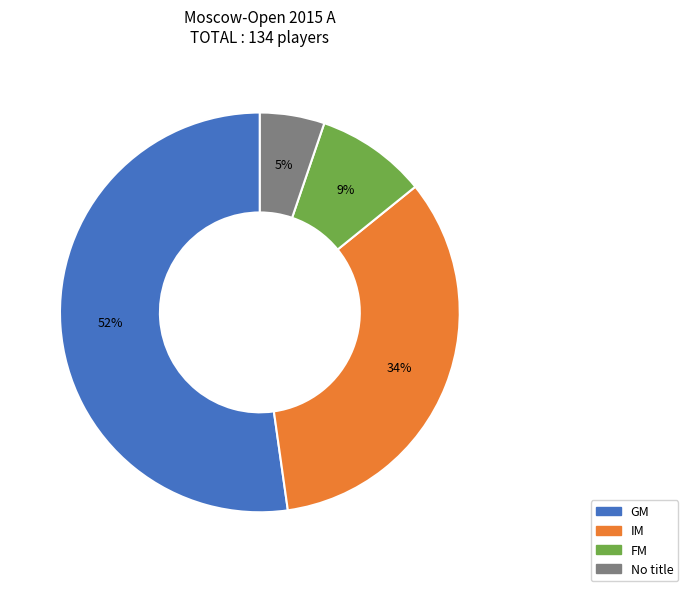

To the nearest percent, what percentage of the pie is GM?

52%